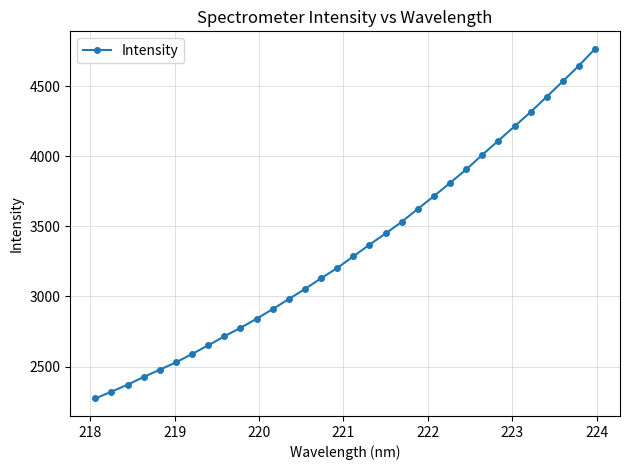

How many distinct data groups are displayed?

1